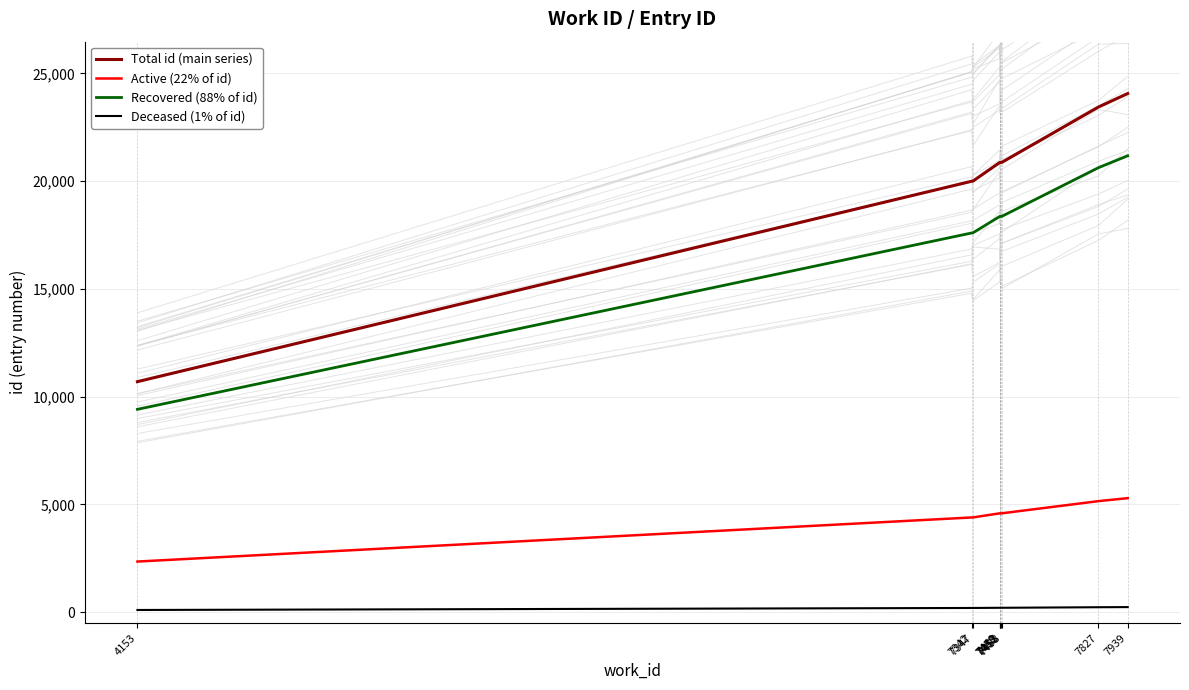

What is the total value across all series at 7450?

44014.6